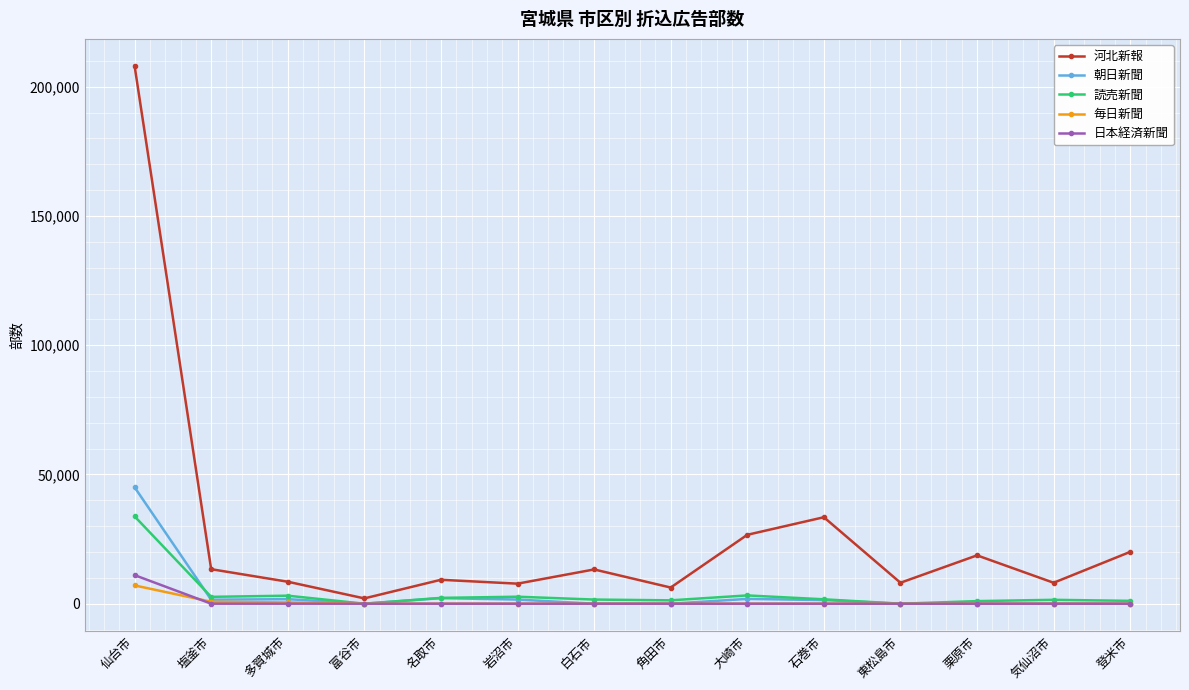

Rank the series by their maximum value, from highest to lowest.

河北新報, 朝日新聞, 読売新聞, 日本経済新聞, 毎日新聞